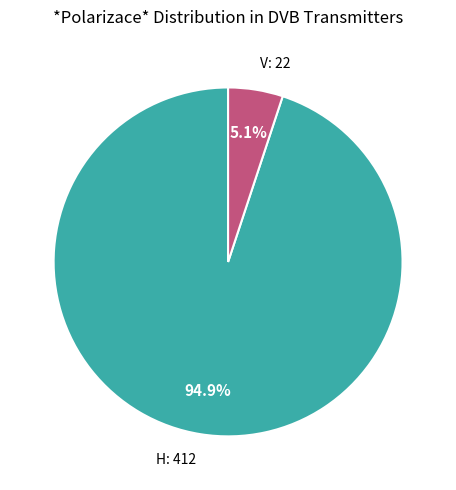

Is there a majority slice in this chart?

Yes